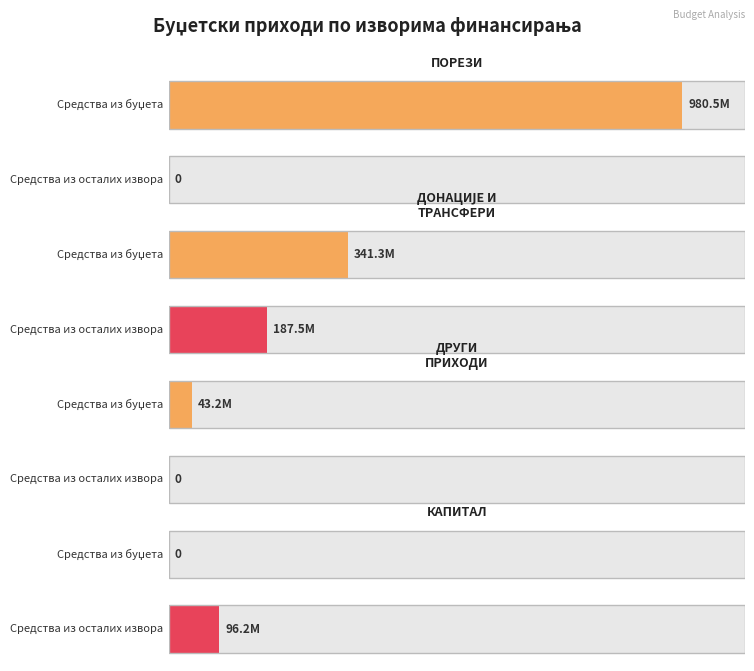

What are all the series names shown in the legend?

Средства_из_буџета, Средства_из_осталих_извора